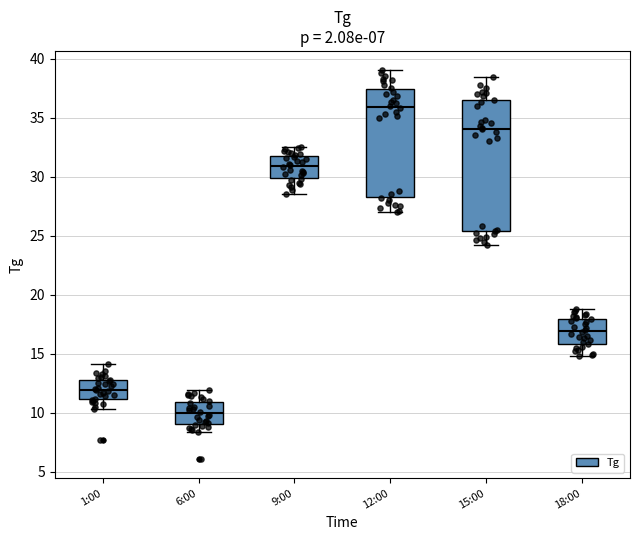

Reading left to right, read every box against the y-axis: the position of its median line, the range the box covers, and the ends of its whiskers. The values are not printed on the chart, so give them approximately, as read against the axis.

1:00: median 12.0, box 11.0 to 13.0, whiskers 10.5 to 14.0
6:00: median 10.0, box 9.0 to 11.0, whiskers 8.5 to 12.0
9:00: median 31.0, box 30.0 to 32.0, whiskers 28.5 to 32.5
12:00: median 36.0, box 28.5 to 37.5, whiskers 27.0 to 39.0
15:00: median 34.0, box 25.5 to 36.5, whiskers 24.0 to 38.5
18:00: median 17.0, box 16.0 to 18.0, whiskers 15.0 to 19.0